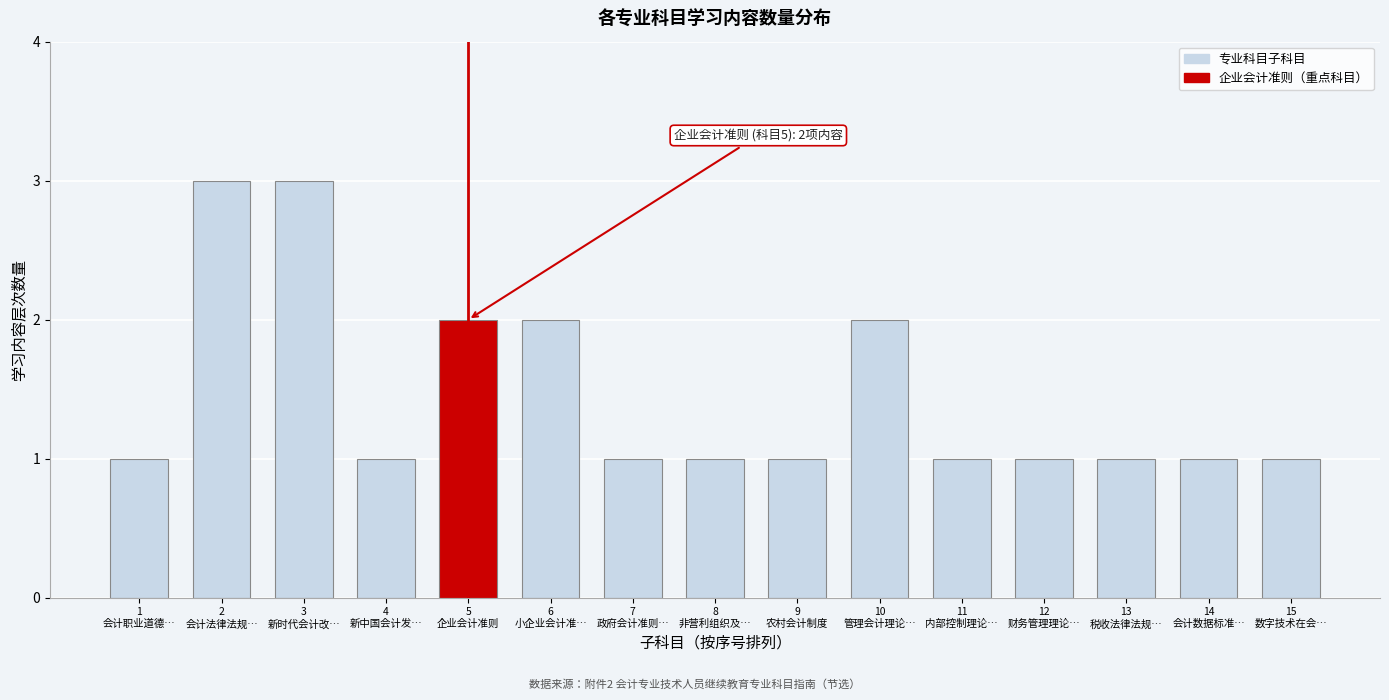

Reading right to left, transcribe all the data shown in this chart.

1	1	1	1	1	2	1	1	1	2	2	1	3	3	1